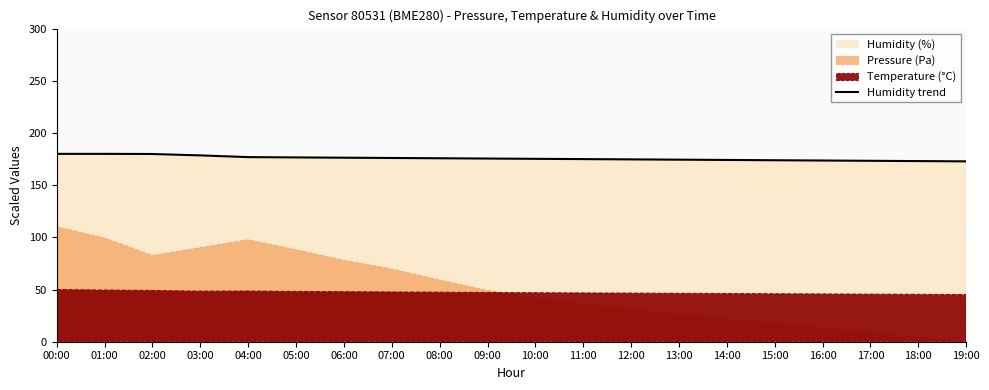

What is the difference between the values at 07:00 and 18:00?

3.0